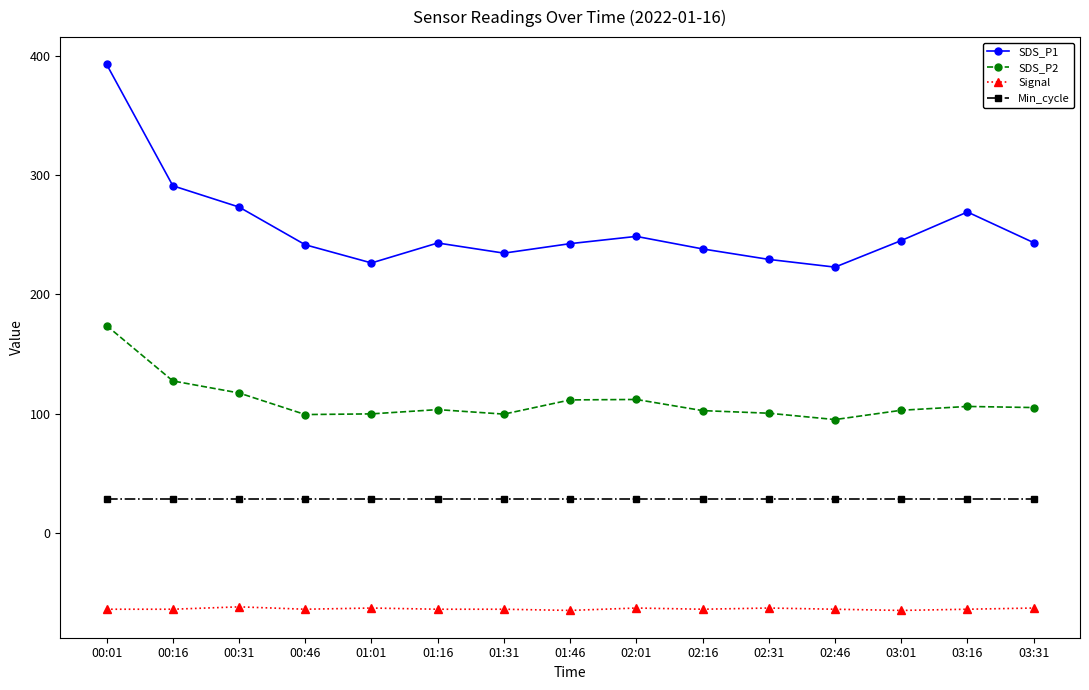

What is the label of the 1st point from the left?

00:01